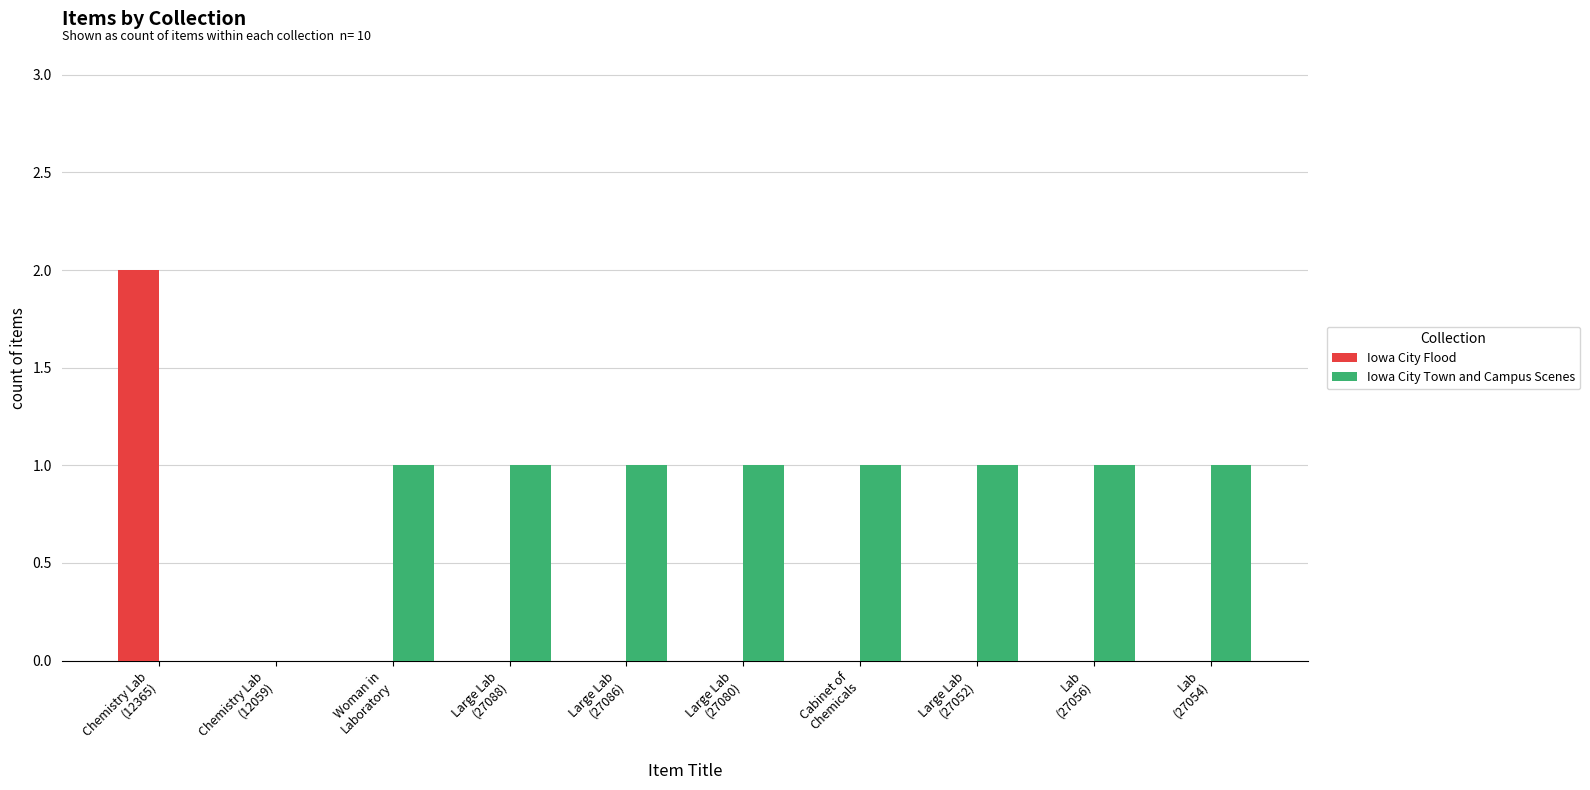

What are all the series names shown in the legend?

Iowa City Flood, Iowa City Town and Campus Scenes